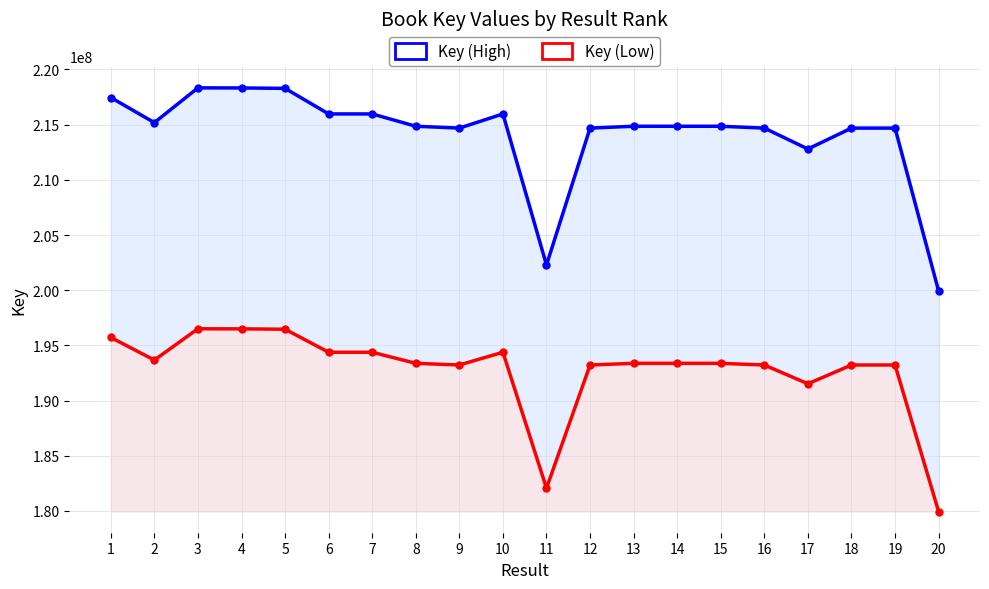

How many values in the Key (Low) series are below 193370144?

10